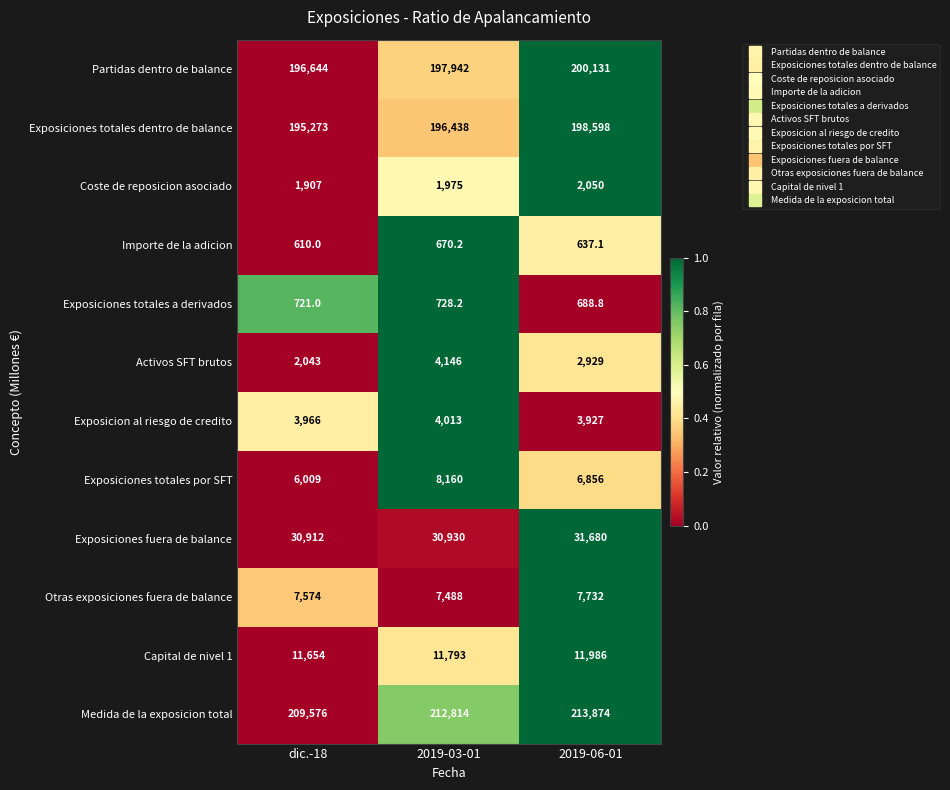

What is the difference between the highest and lowest values at 2019-03-01?

212143.8